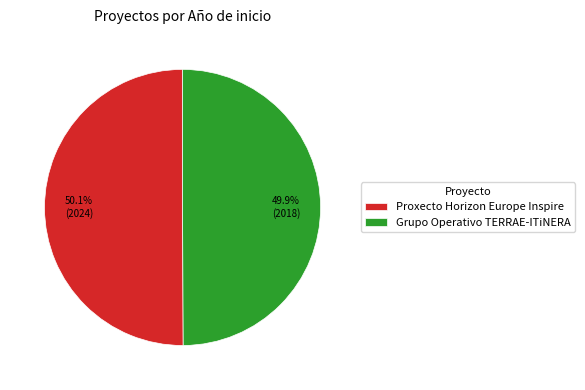

Approximately how many times larger is the value at Proxecto Horizon Europe Inspire compared to Grupo Operativo TERRAE-ITiNERA?

1.0